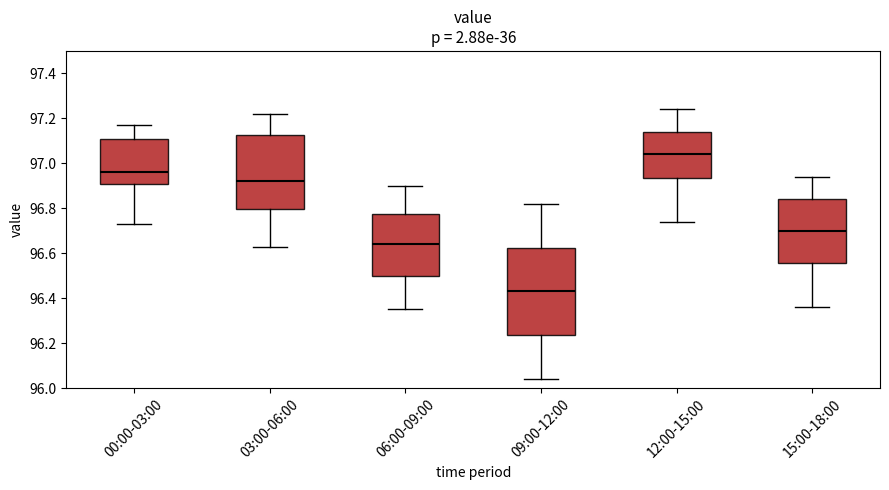

Where is the upper edge of the box for 09:00-12:00 on the y-axis? The values are not printed on the chart, so give them approximately, as read against the axis.

96.62